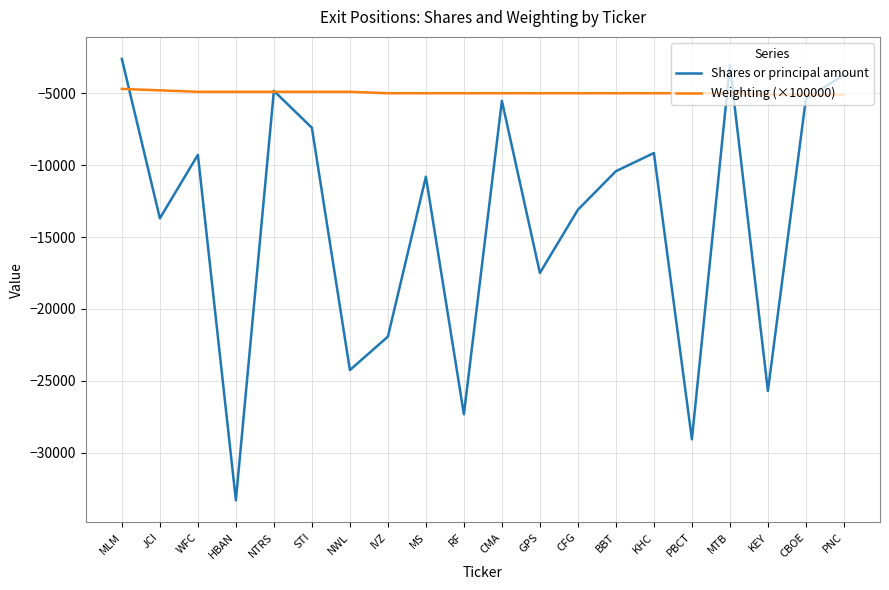

Read the Shares or principal amount value at JCI, to the nearest 10.

-13700